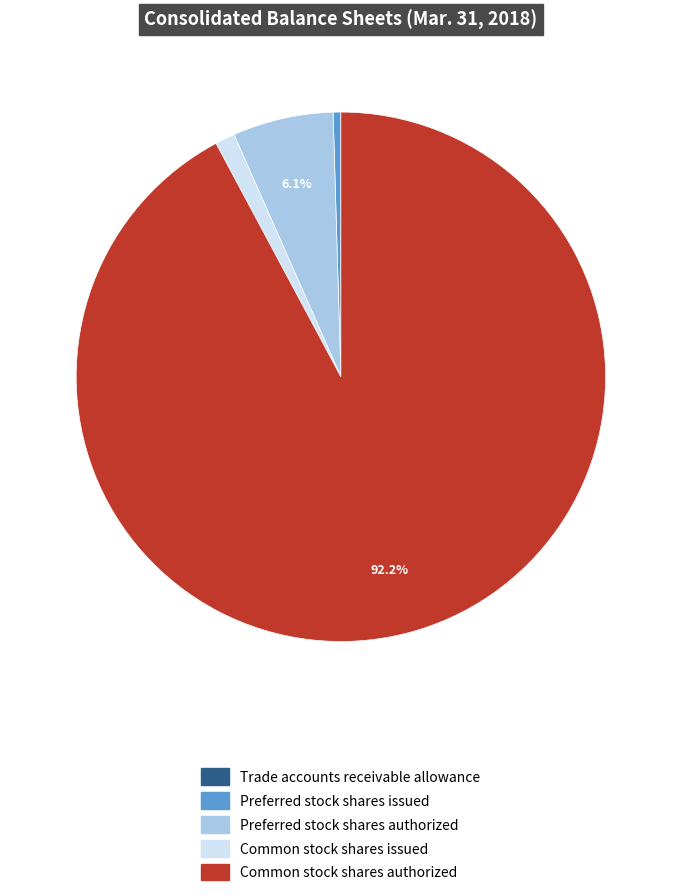

Is Common stock shares authorized the majority of the pie?

Yes